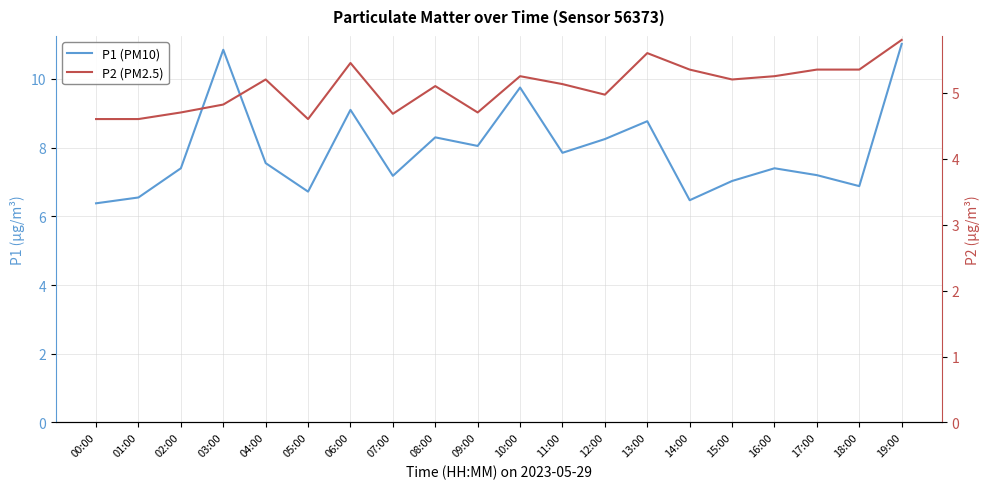

The P1 (PM10) series shows 13.4 at 09:00. True or false?

False